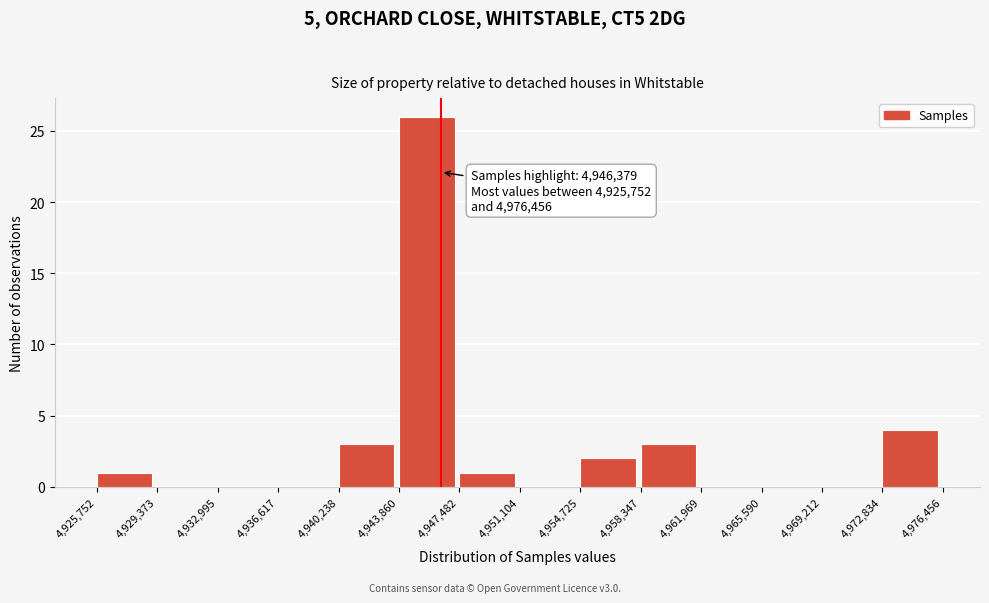

Over which range of the x-axis is the bar tallest?

4,943,860 to 4,947,482